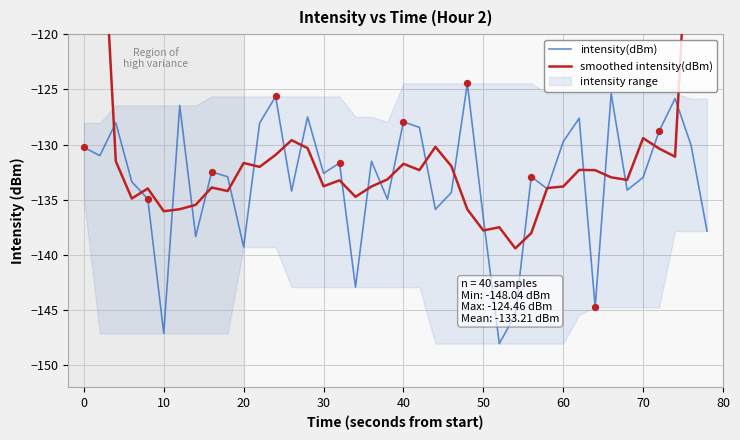

Is it true that intensity(dBm) equals -80.1 at 50?

False